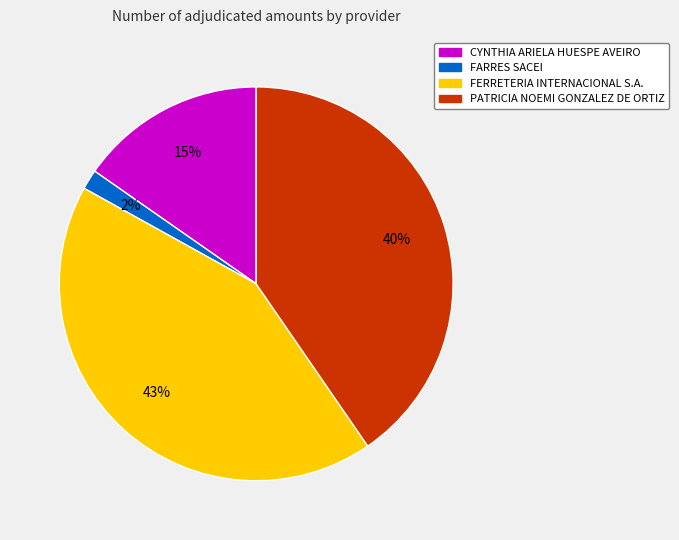

How many segments does this pie chart have?

4